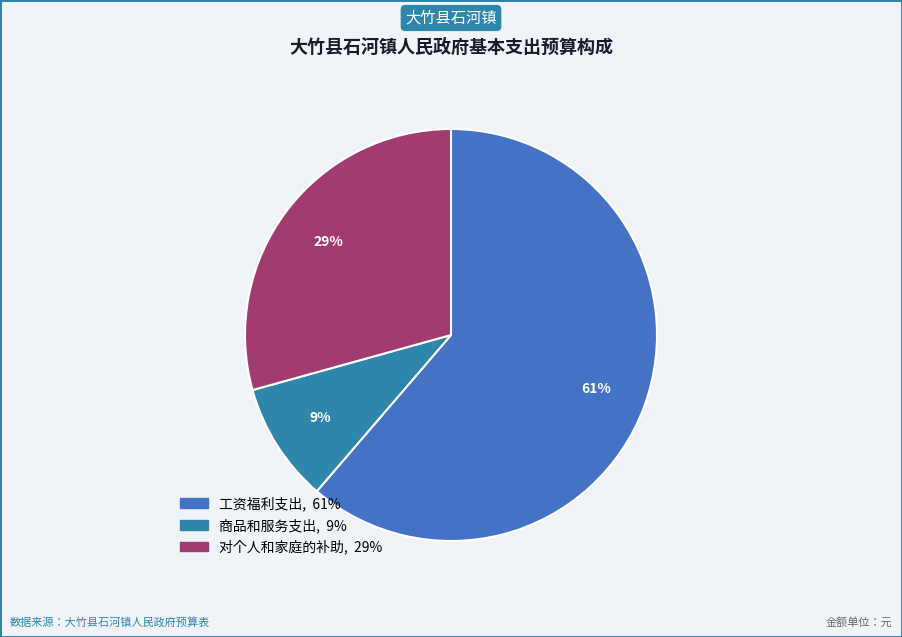

Rank the categories by value from highest to lowest.

工资福利支出, 对个人和家庭的补助, 商品和服务支出